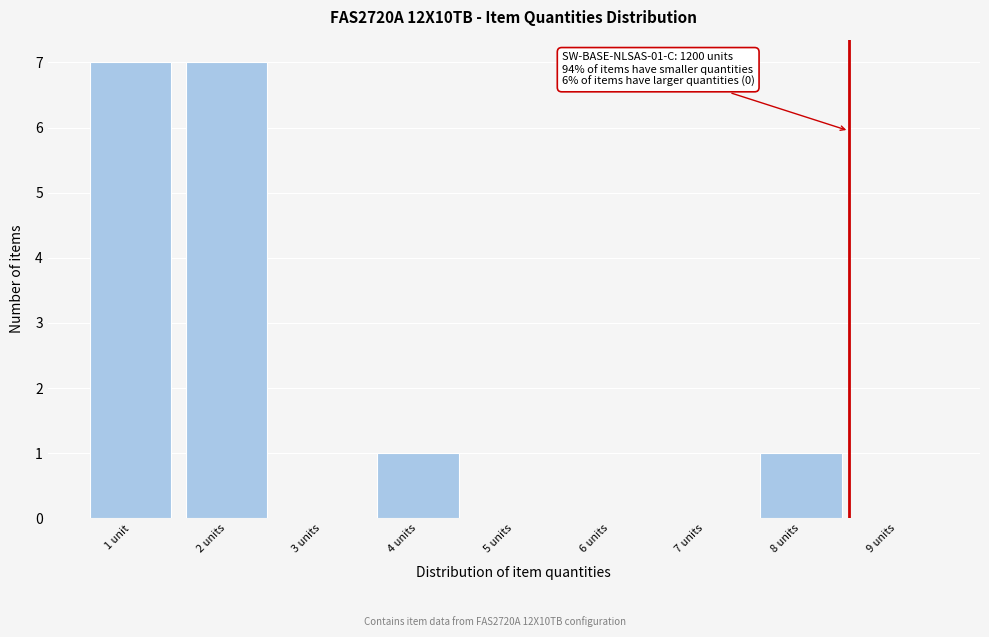

Reading left to right, list all the values displayed in this chart.

1 unit=7	2 units=7	3 units=0	4 units=1	5 units=0	6 units=0	7 units=0	8 units=1	9 units=0